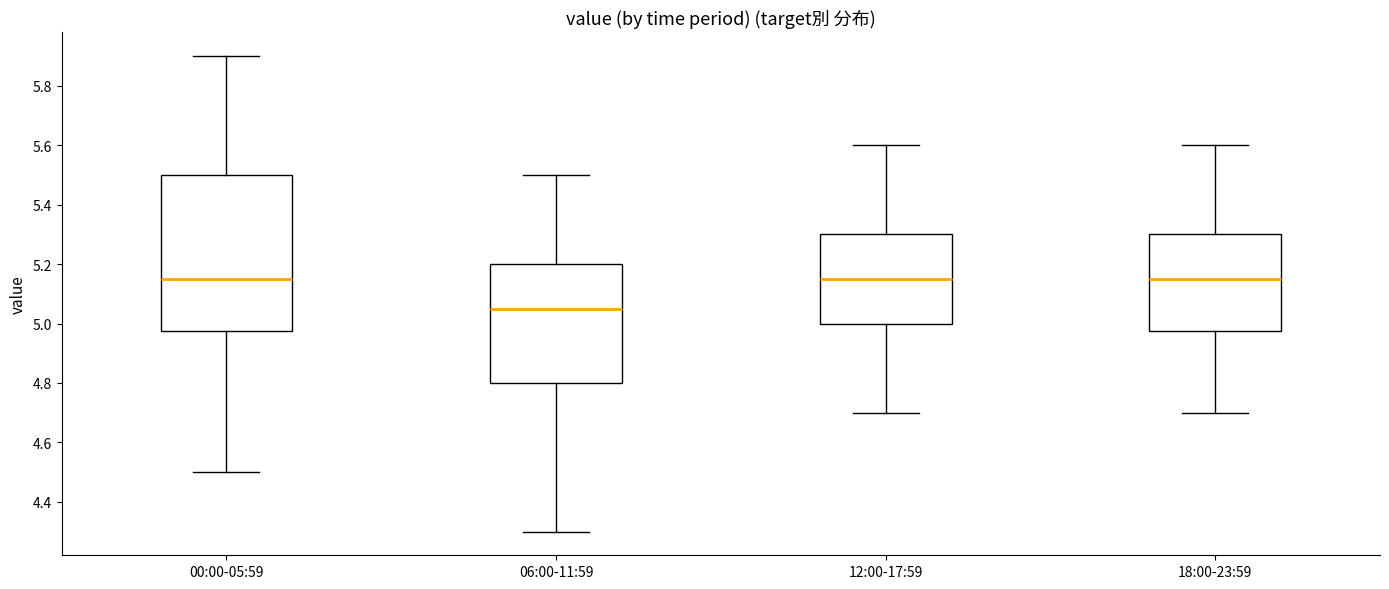

Which box's median line is the lowest?

06:00-11:59